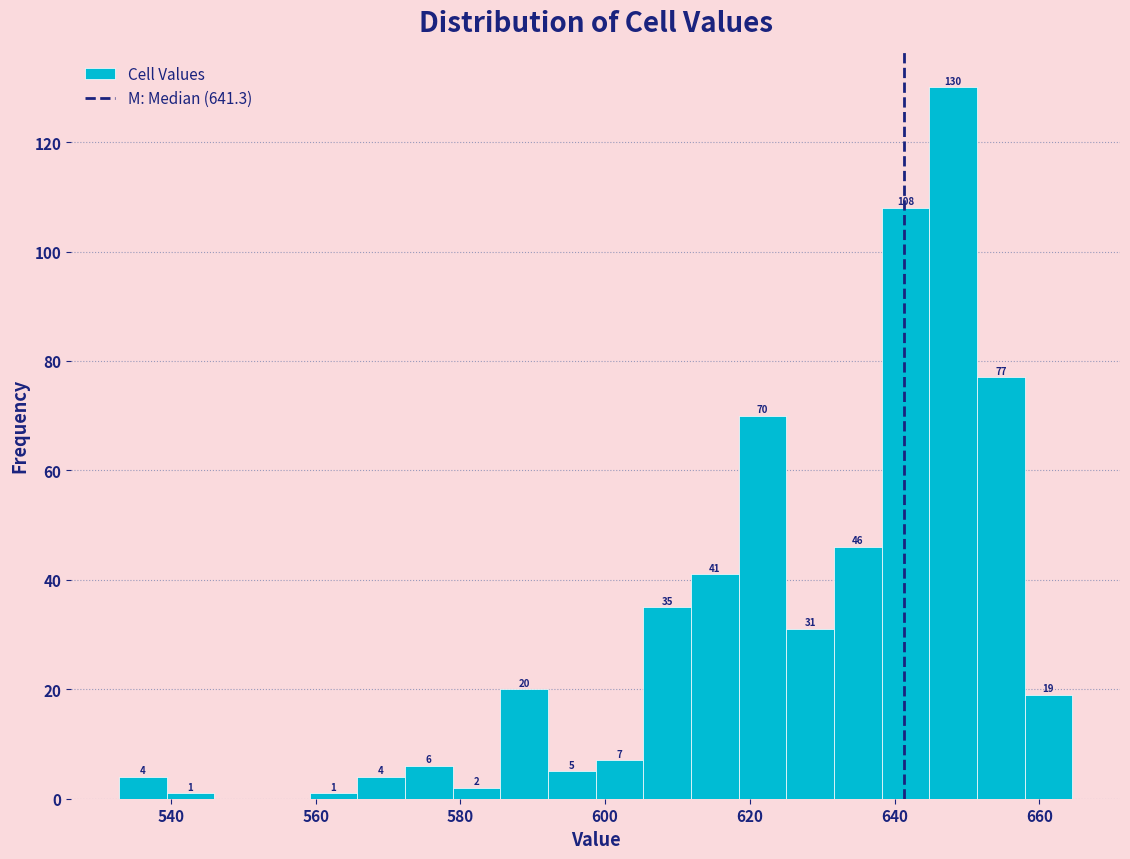

Around what value on the x-axis is the tallest bar? Give the approximate position of its centre, as read against the axis.

648